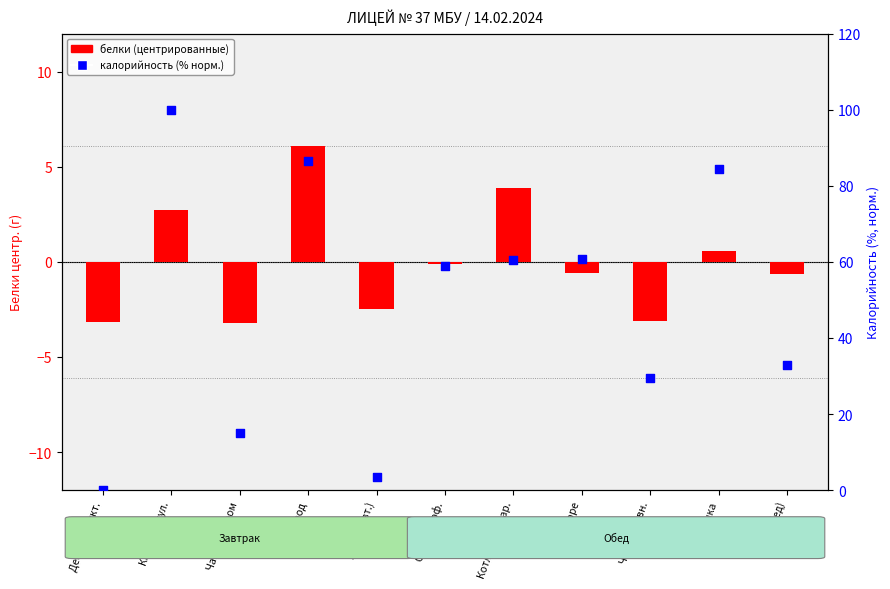

Which series reaches the minimum Y coordinate?

белки (центр.)